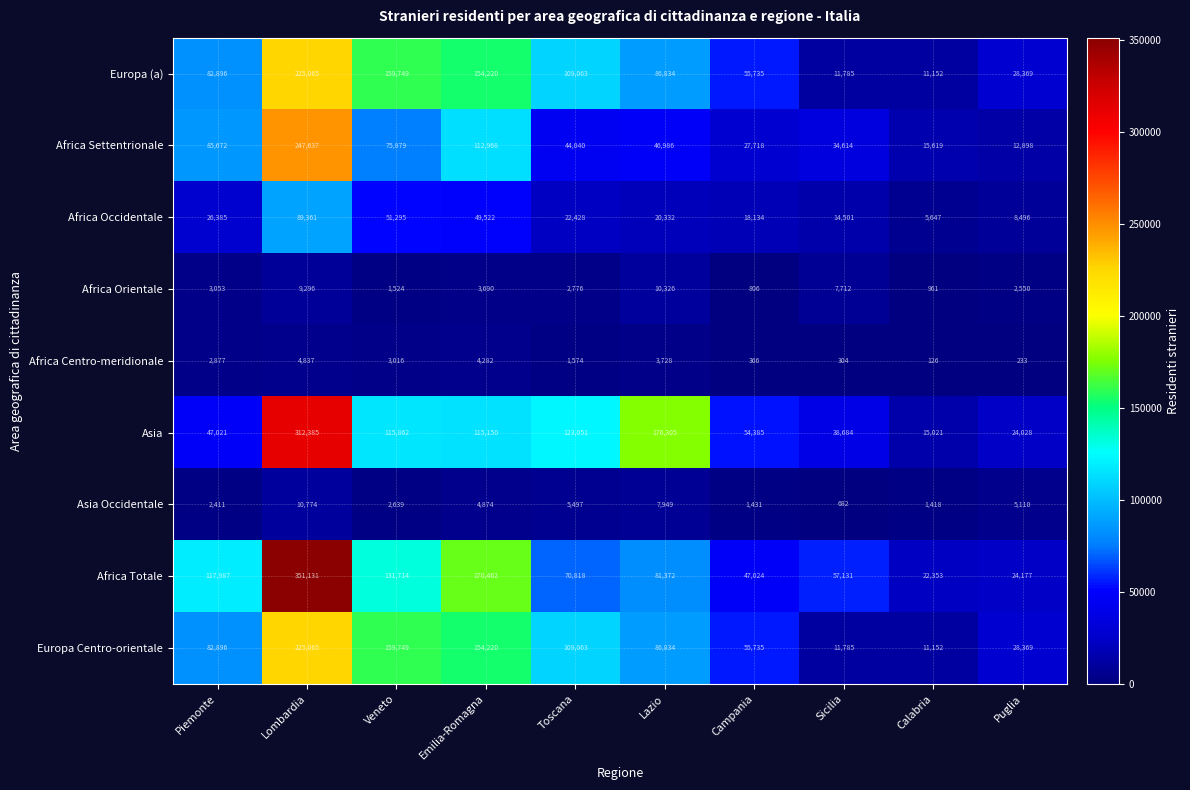

Which label corresponds to the largest value in the chart?

Lombardia